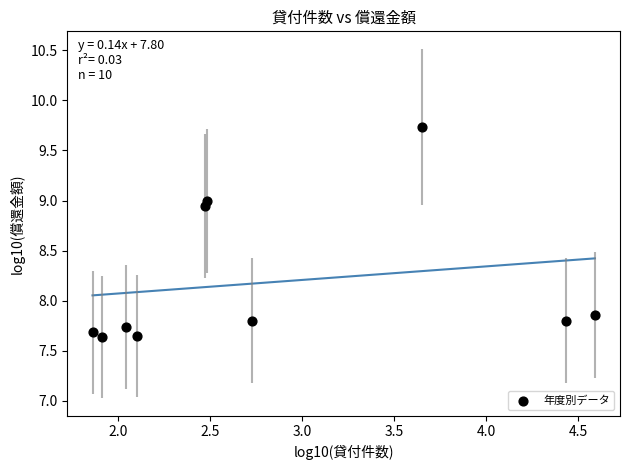

What is the average Y value?

8.2